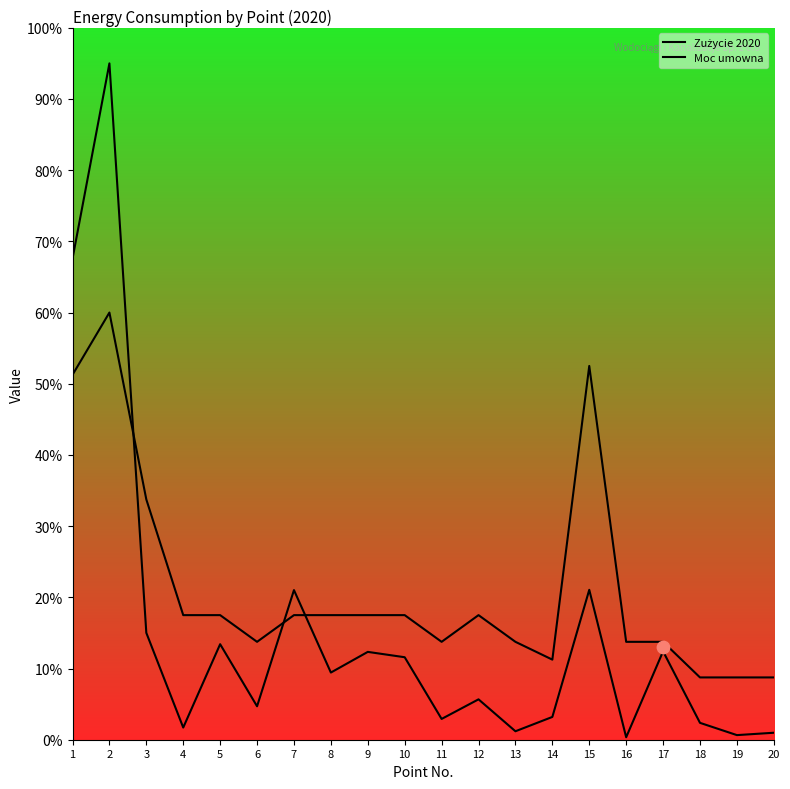

At how many categories does at least one series exceed 8?

20